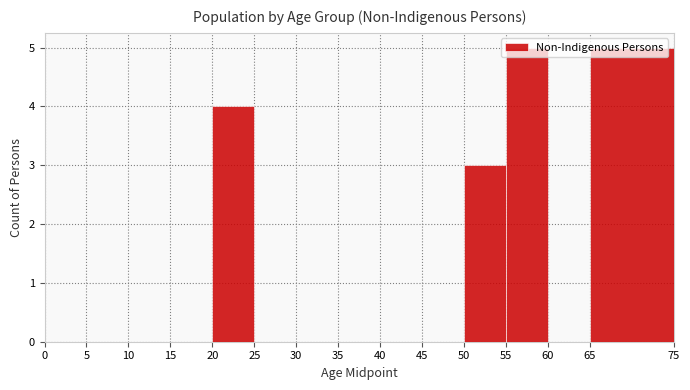

Reading left to right, list every bar in this chart as the range it spans on the x-axis followed by its height. The values are not printed on the chart, so give them approximately, as read against the axis.

0 to 5: 0
5 to 10: 0
10 to 15: 0
15 to 20: 0
20 to 25: 4
25 to 30: 0
30 to 35: 0
35 to 40: 0
40 to 45: 0
45 to 50: 0
50 to 55: 3
55 to 60: 5
60 to 65: 0
65 to 75: 5